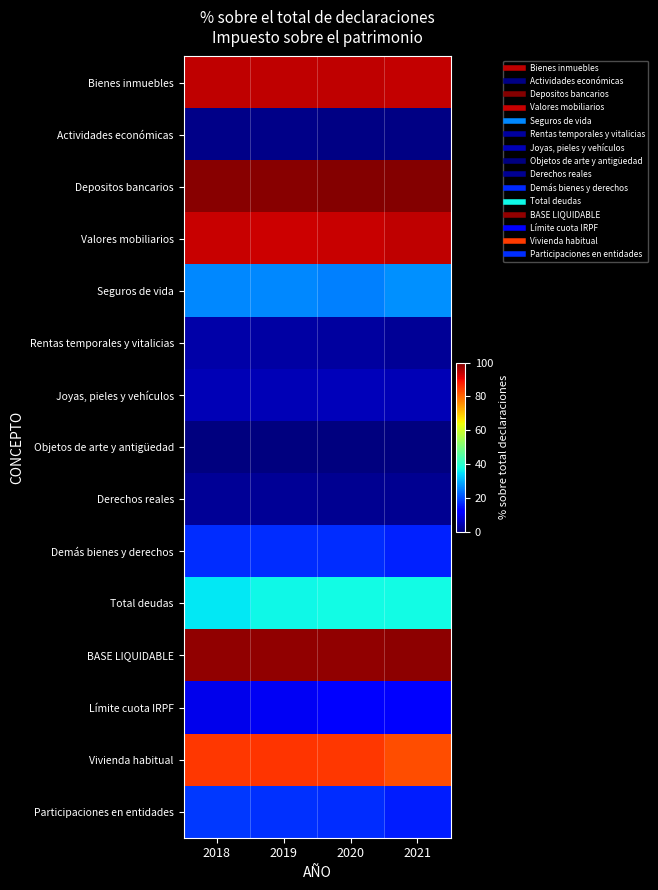

Reading right to left, what are all the values shown in this chart?

Bienes inmuebles: 2021=94.0	2020=94.4	2019=94.5	2018=94.2
Actividades económicas: 2021=0.6	2020=0.7	2019=0.8	2018=0.9
Depositos bancarios: 2021=99.6	2020=99.3	2019=99.2	2018=99.2
Valores mobiliarios: 2021=94.3	2020=93.7	2019=93.2	2018=93.6
Seguros de vida: 2021=26.9	2020=25.0	2019=25.8	2018=26.1
Rentas temporales y vitalicias: 2021=2.3	2020=3.0	2019=3.4	2018=3.6
Joyas, pieles y vehículos: 2021=5.0	2020=5.2	2019=4.9	2018=4.8
Objetos de arte y antigüedad: 2021=0.2	2020=0.2	2019=0.2	2018=0.2
Derechos reales: 2021=1.9	2020=1.9	2019=2.0	2018=2.0
Demás bienes y derechos: 2021=15.7	2020=16.9	2019=17.0	2018=16.9
Total deudas: 2021=37.4	2020=37.2	2019=37.1	2018=35.3
BASE LIQUIDABLE: 2021=98.5	2020=98.3	2019=98.4	2018=98.1
Límite cuota IRPF: 2021=12.4	2020=12.0	2019=10.4	2018=9.6
Vivienda habitual: 2021=82.8	2020=85.1	2019=85.4	2018=84.8
Participaciones en entidades: 2021=15.4	2020=16.9	2019=17.5	2018=18.1